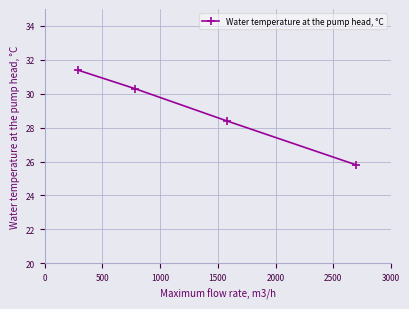

True or false: the data has more than 0 interior local peaks.

False